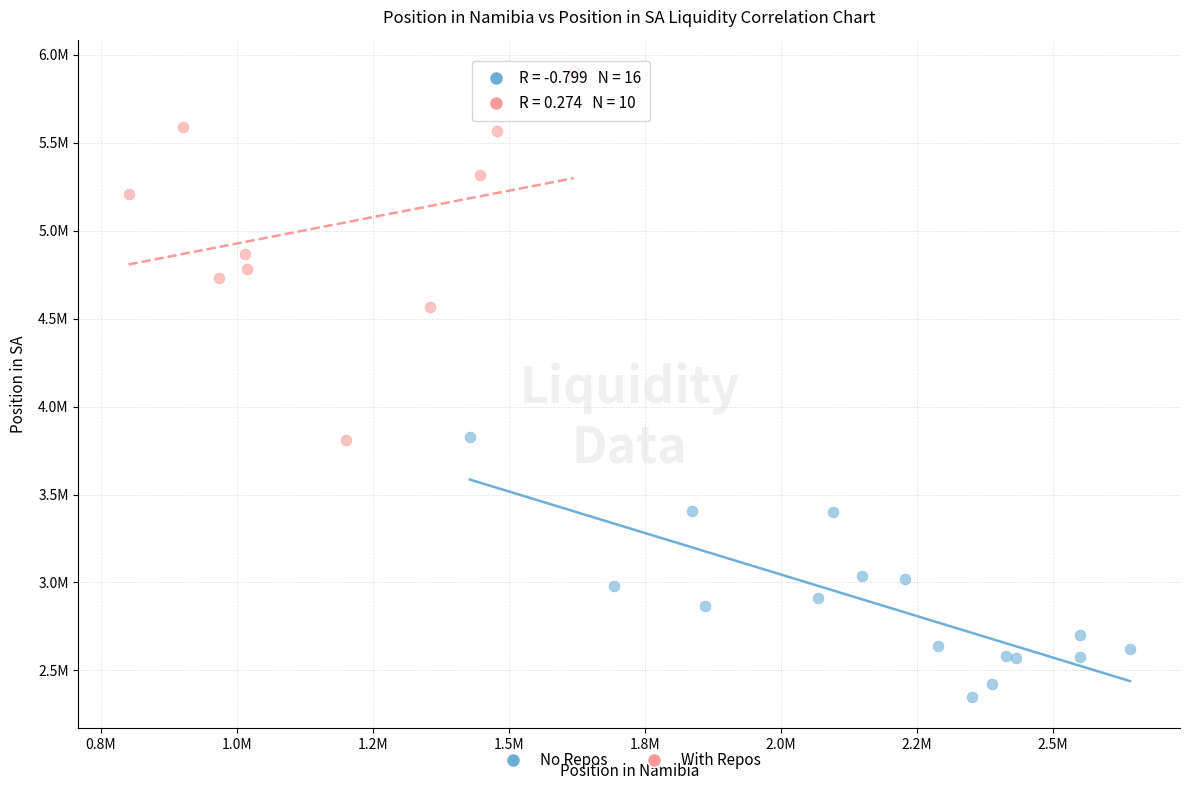

What are all the series names shown in the legend?

No Repos, With Repos